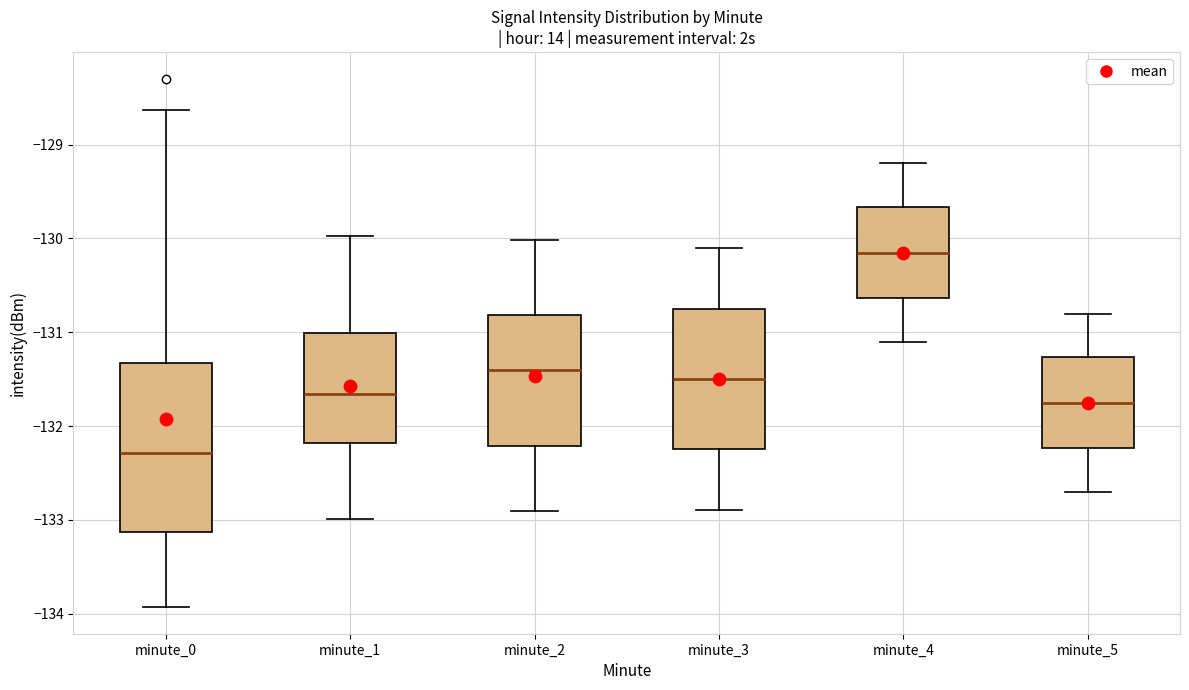

Where does the lower whisker of the box for minute_1 end on the y-axis? The values are not printed on the chart, so give them approximately, as read against the axis.

-133.0